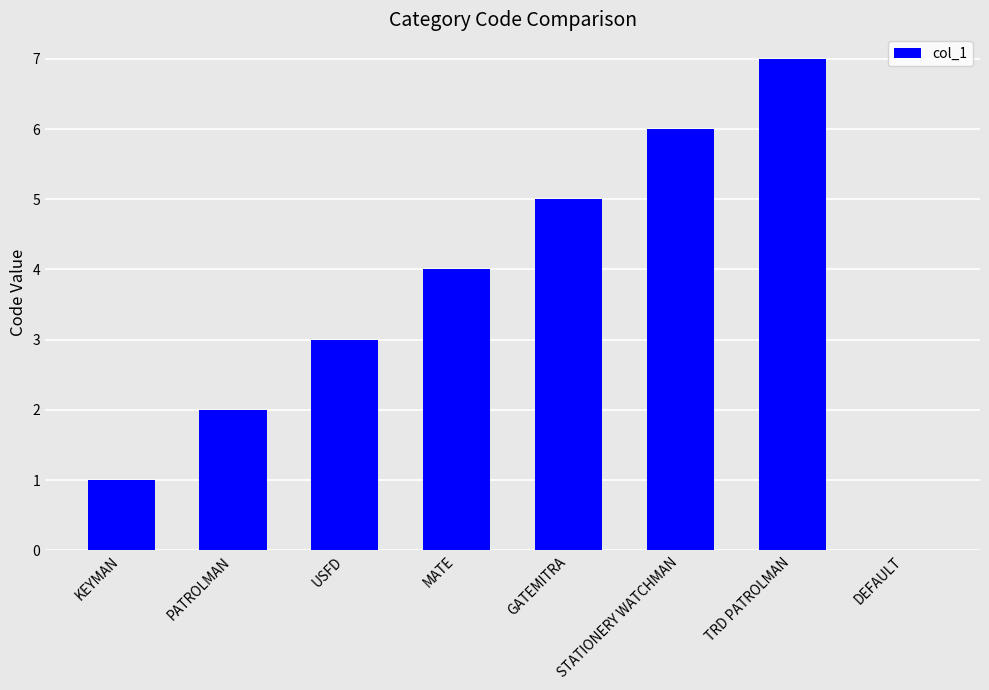

Which has a higher value, STATIONERY WATCHMAN or MATE?

STATIONERY WATCHMAN